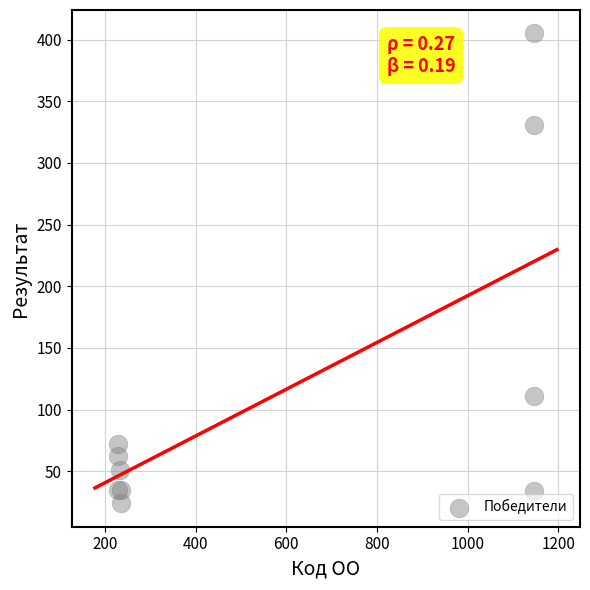

What Y value in the scatter plot is closest to 214?

111